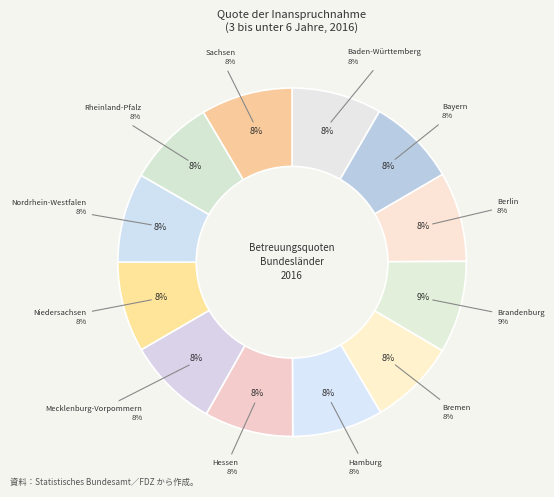

Is there any slice that represents more than half of the pie?

No